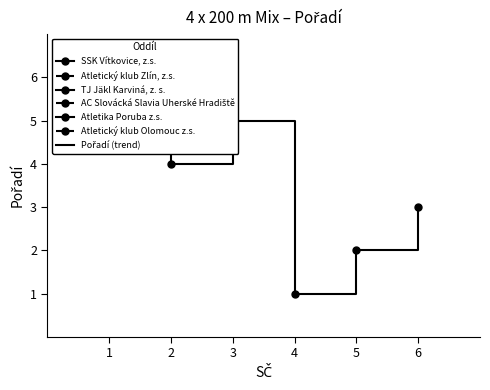

What is the minimum value shown in the chart?

1